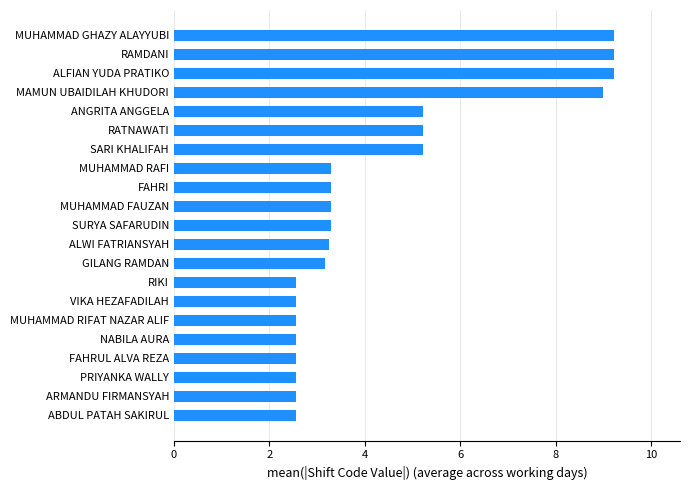

True or false: the data shows 4.2 at NABILA AURA.

False